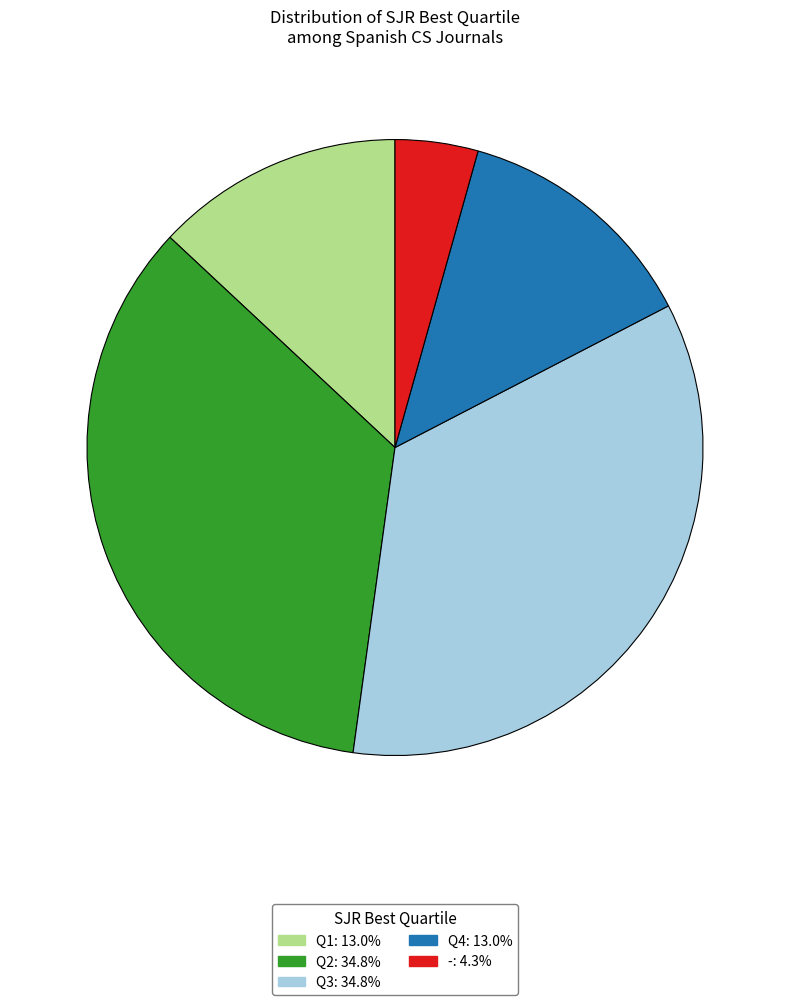

How many slices are in this pie chart?

5